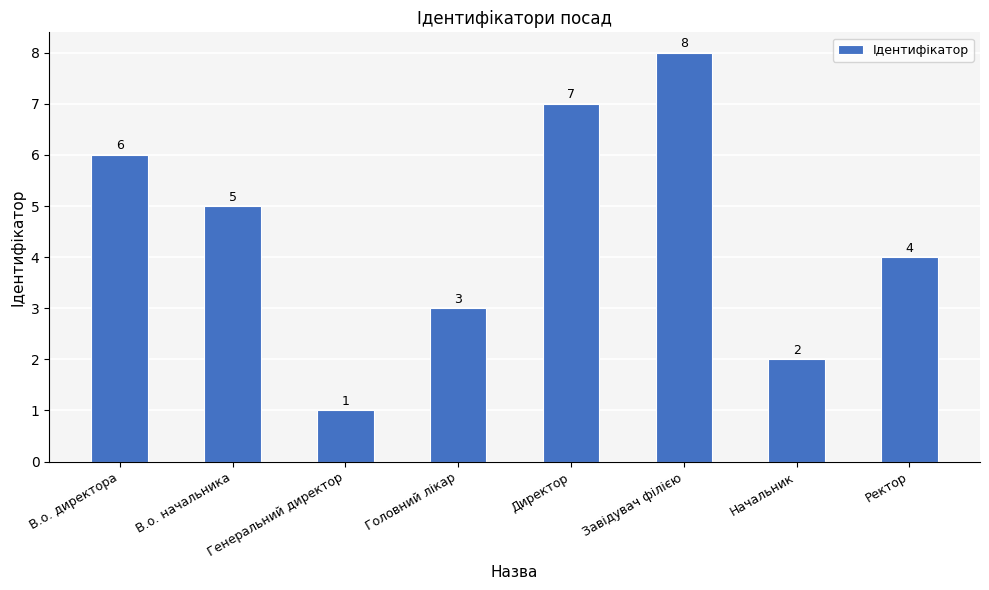

What is the sum of all values?

36